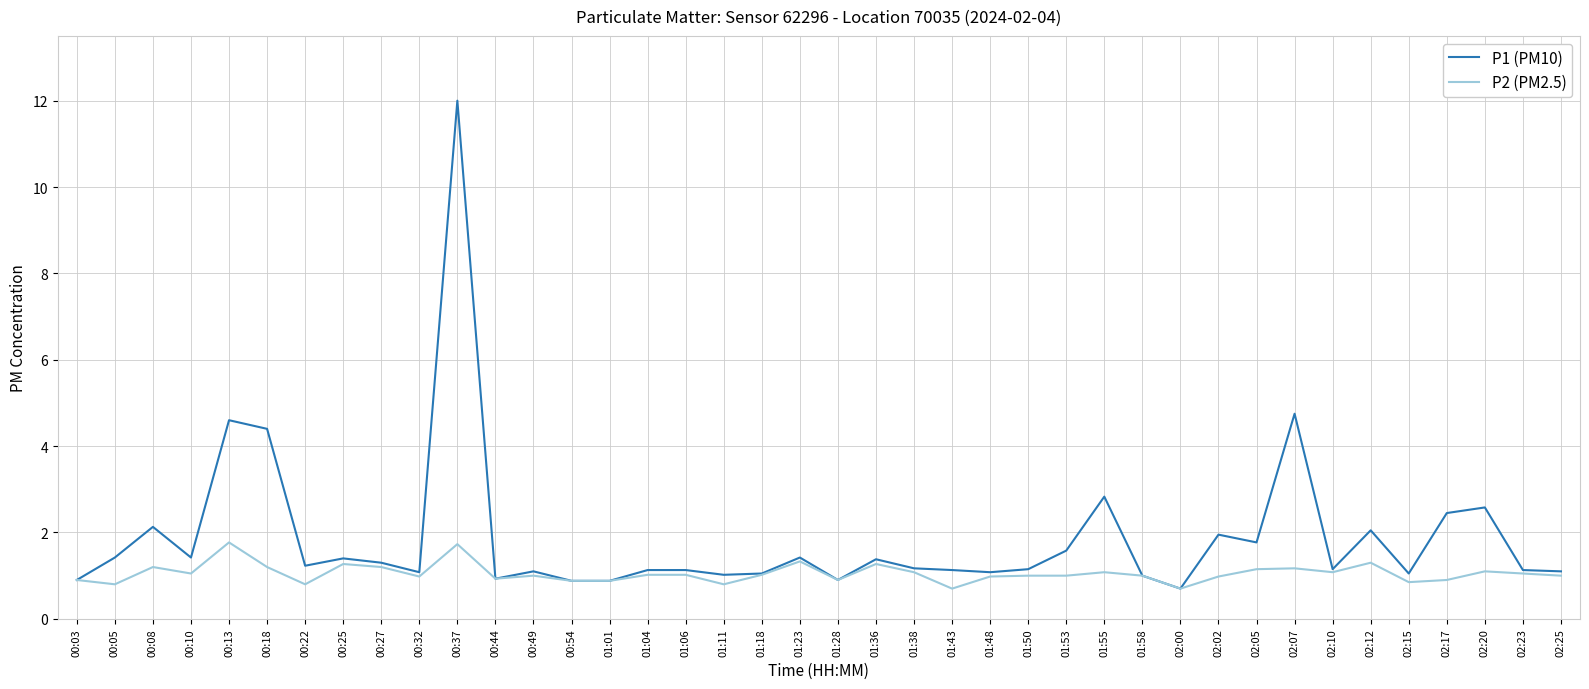

Where does the P2 (PM2.5) series first go above 1?

00:08